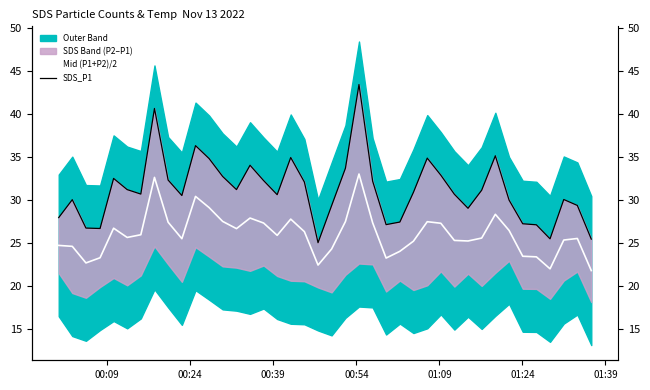

Reading right to left, extract all data points from this chart.

Mid (P1+P2)/2: 21.8	25.5	25.3	22.0	23.4	23.4	26.4	28.3	25.5	25.2	25.3	27.3	27.4	25.2	24.0	23.2	27.3	33.0	27.5	24.3	22.4	26.3	27.7	25.9	27.3	27.9	26.6	27.5	29.1	30.4	25.5	27.4	32.6	25.9	25.6	26.7	23.2	22.6	24.6	24.7
SDS_P1: 25.4	29.3	30.0	25.4	27.1	27.2	29.9	35.1	31.1	29.0	30.6	32.9	34.8	30.9	27.4	27.1	32.1	43.4	33.6	29.3	25.0	32.0	34.9	30.6	32.2	34.0	31.2	32.7	34.8	36.3	30.5	32.3	40.6	30.6	31.2	32.5	26.6	26.7	30.0	27.9